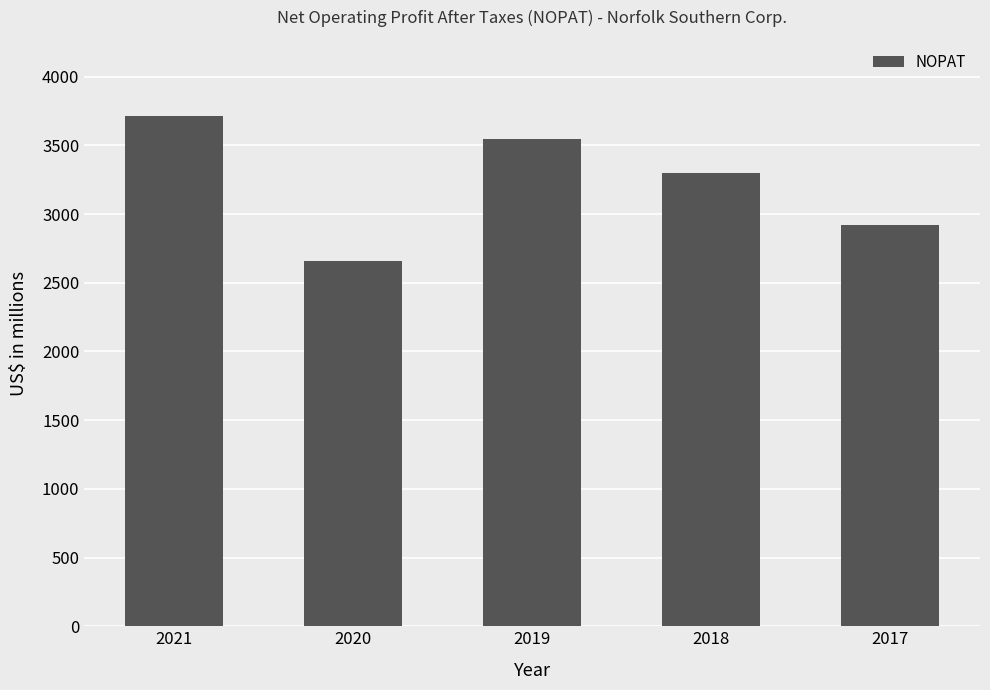

What is the value of the 5th bar from the left?

2921